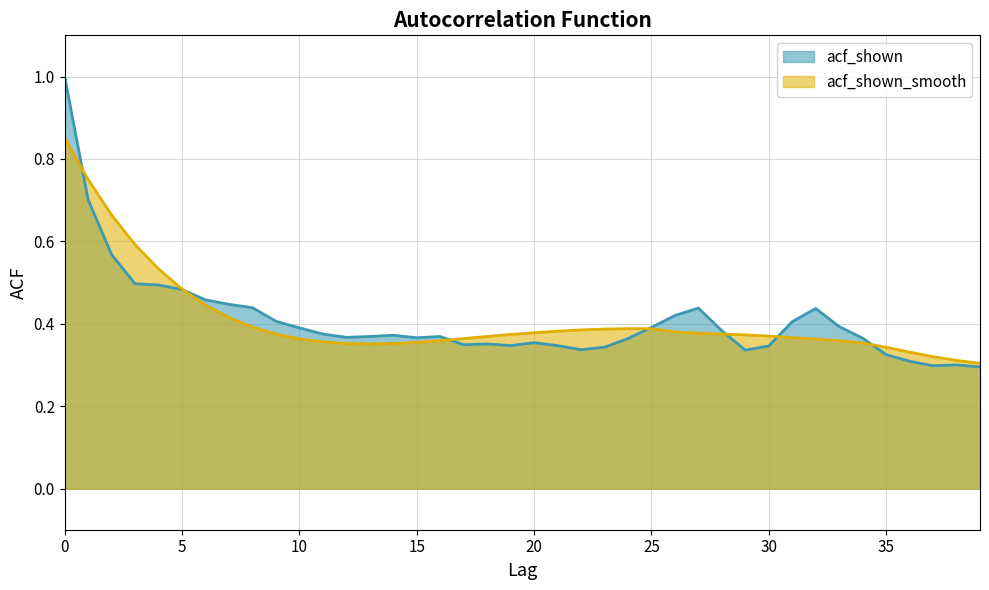

Between 10 and 26, which is larger?

26